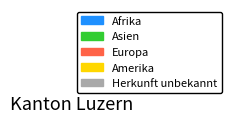

To the nearest percent, what is the average slice percentage?

20%